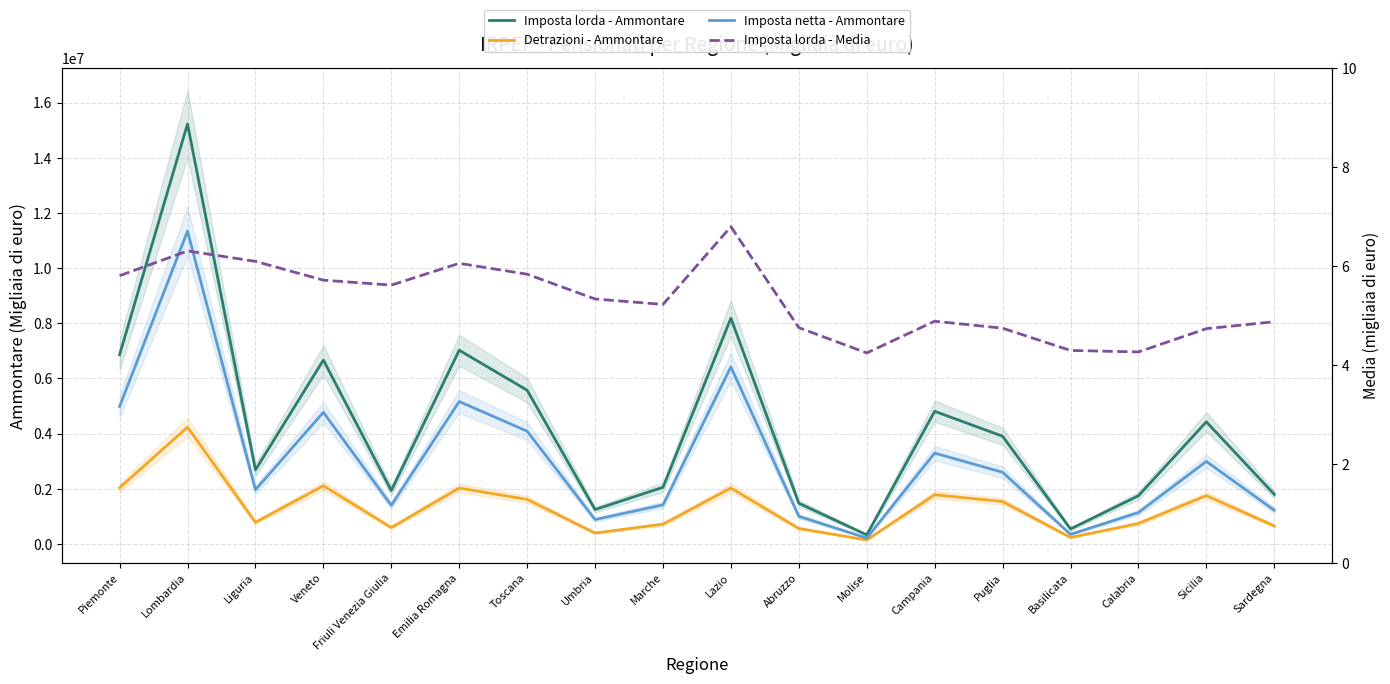

What are all the series names shown in the legend?

Imposta lorda - Ammontare, Detrazioni - Ammontare, Imposta netta - Ammontare, Imposta lorda - Media